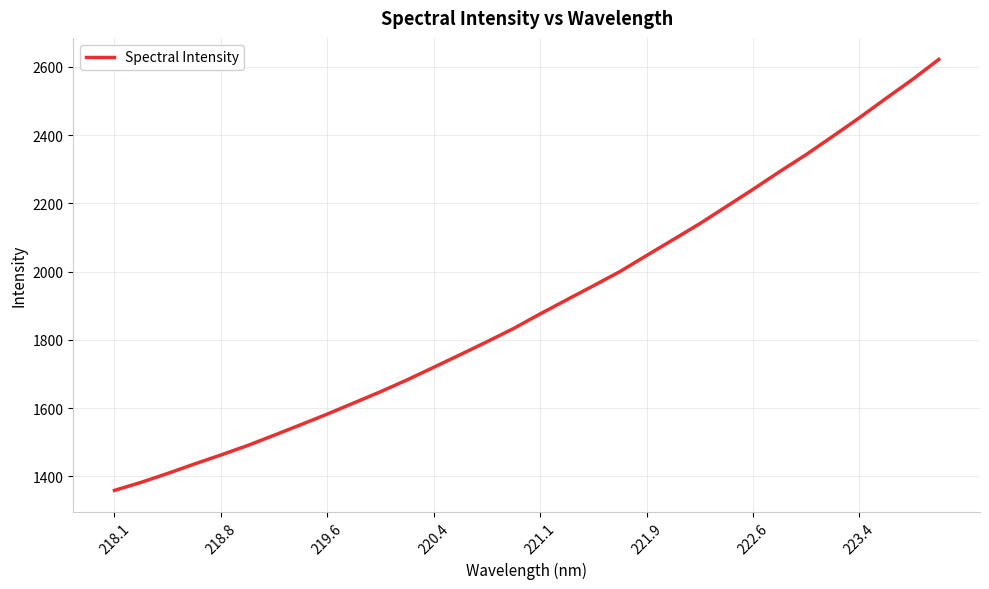

What is the greatest value displayed?

2621.3